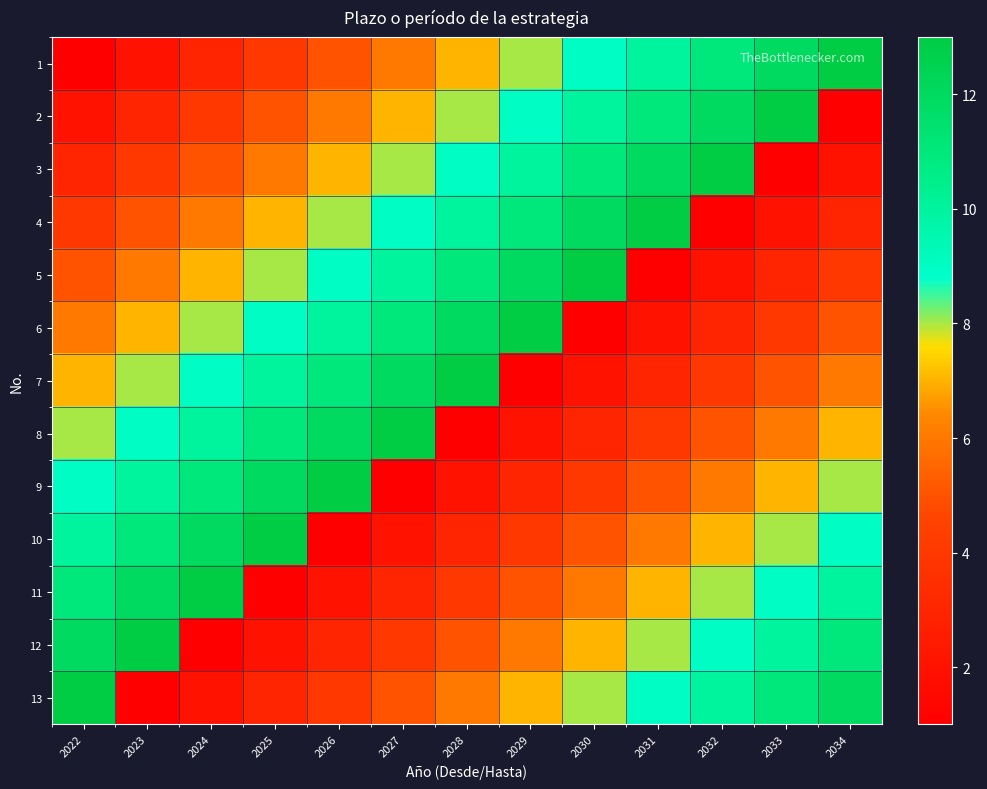

Reading left to right, what are all the values shown in this chart?

1: 2022=1	2023=2	2024=3	2025=4	2026=5	2027=6	2028=7	2029=8	2030=9	2031=10	2032=11	2033=12	2034=13
2: 2022=2	2023=3	2024=4	2025=5	2026=6	2027=7	2028=8	2029=9	2030=10	2031=11	2032=12	2033=13	2034=1
3: 2022=3	2023=4	2024=5	2025=6	2026=7	2027=8	2028=9	2029=10	2030=11	2031=12	2032=13	2033=1	2034=2
4: 2022=4	2023=5	2024=6	2025=7	2026=8	2027=9	2028=10	2029=11	2030=12	2031=13	2032=1	2033=2	2034=3
5: 2022=5	2023=6	2024=7	2025=8	2026=9	2027=10	2028=11	2029=12	2030=13	2031=1	2032=2	2033=3	2034=4
6: 2022=6	2023=7	2024=8	2025=9	2026=10	2027=11	2028=12	2029=13	2030=1	2031=2	2032=3	2033=4	2034=5
7: 2022=7	2023=8	2024=9	2025=10	2026=11	2027=12	2028=13	2029=1	2030=2	2031=3	2032=4	2033=5	2034=6
8: 2022=8	2023=9	2024=10	2025=11	2026=12	2027=13	2028=1	2029=2	2030=3	2031=4	2032=5	2033=6	2034=7
9: 2022=9	2023=10	2024=11	2025=12	2026=13	2027=1	2028=2	2029=3	2030=4	2031=5	2032=6	2033=7	2034=8
10: 2022=10	2023=11	2024=12	2025=13	2026=1	2027=2	2028=3	2029=4	2030=5	2031=6	2032=7	2033=8	2034=9
11: 2022=11	2023=12	2024=13	2025=1	2026=2	2027=3	2028=4	2029=5	2030=6	2031=7	2032=8	2033=9	2034=10
12: 2022=12	2023=13	2024=1	2025=2	2026=3	2027=4	2028=5	2029=6	2030=7	2031=8	2032=9	2033=10	2034=11
13: 2022=13	2023=1	2024=2	2025=3	2026=4	2027=5	2028=6	2029=7	2030=8	2031=9	2032=10	2033=11	2034=12